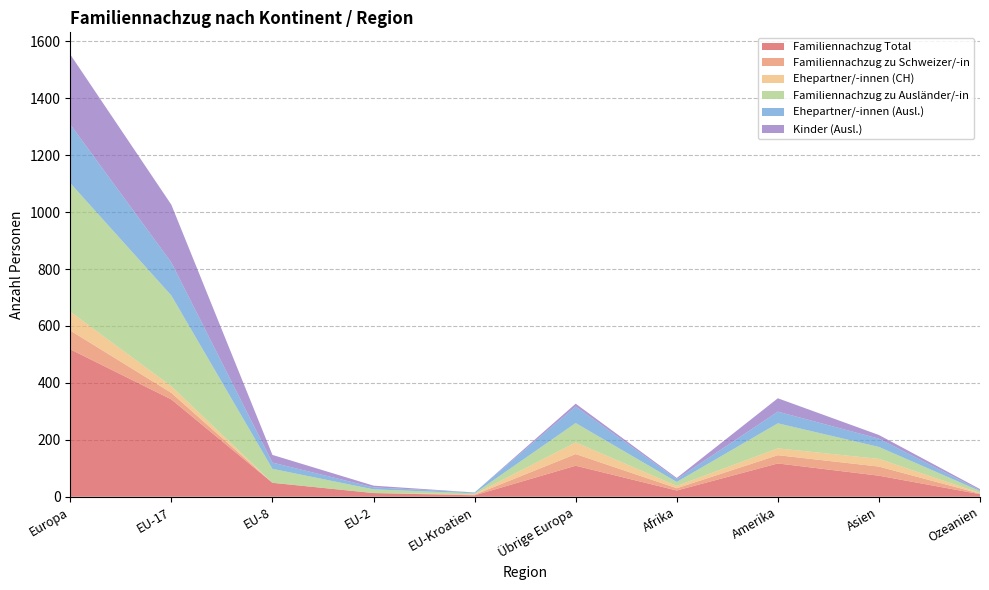

Reading left to right, what are all the values shown in this chart?

Familiennachzug Total: Europa=518	EU-17=342	EU-8=49	EU-2=13	EU-Kroatien=5	Übrige Europa=109	Afrika=22	Amerika=117	Asien=74	Ozeanien=9
Familiennachzug zu Schweizer/-in: Europa=66	EU-17=23	EU-8=0	EU-2=0	EU-Kroatien=2	Übrige Europa=41	Afrika=8	Amerika=29	Asien=32	Ozeanien=2
Ehepartner/-innen (CH): Europa=66	EU-17=23	EU-8=0	EU-2=0	EU-Kroatien=2	Übrige Europa=41	Afrika=8	Amerika=24	Asien=27	Ozeanien=2
Familiennachzug zu Ausländer/-in: Europa=452	EU-17=319	EU-8=49	EU-2=13	EU-Kroatien=3	Übrige Europa=68	Afrika=14	Amerika=88	Asien=42	Ozeanien=7
Ehepartner/-innen (Ausl.): Europa=206	EU-17=116	EU-8=22	EU-2=7	EU-Kroatien=3	Übrige Europa=58	Afrika=10	Amerika=41	Asien=29	Ozeanien=3
Kinder (Ausl.): Europa=246	EU-17=203	EU-8=27	EU-2=6	EU-Kroatien=0	Übrige Europa=10	Afrika=4	Amerika=47	Asien=13	Ozeanien=4